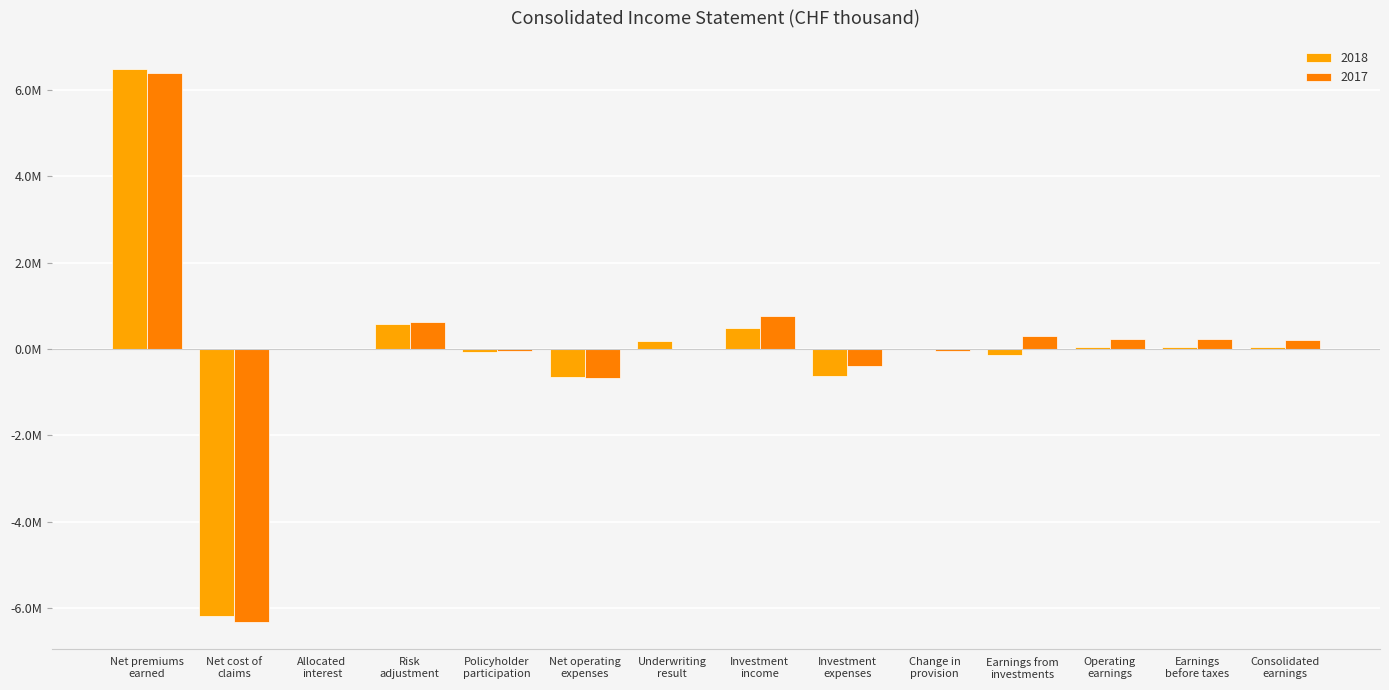

What is the minimum value for 2018?

-6194830